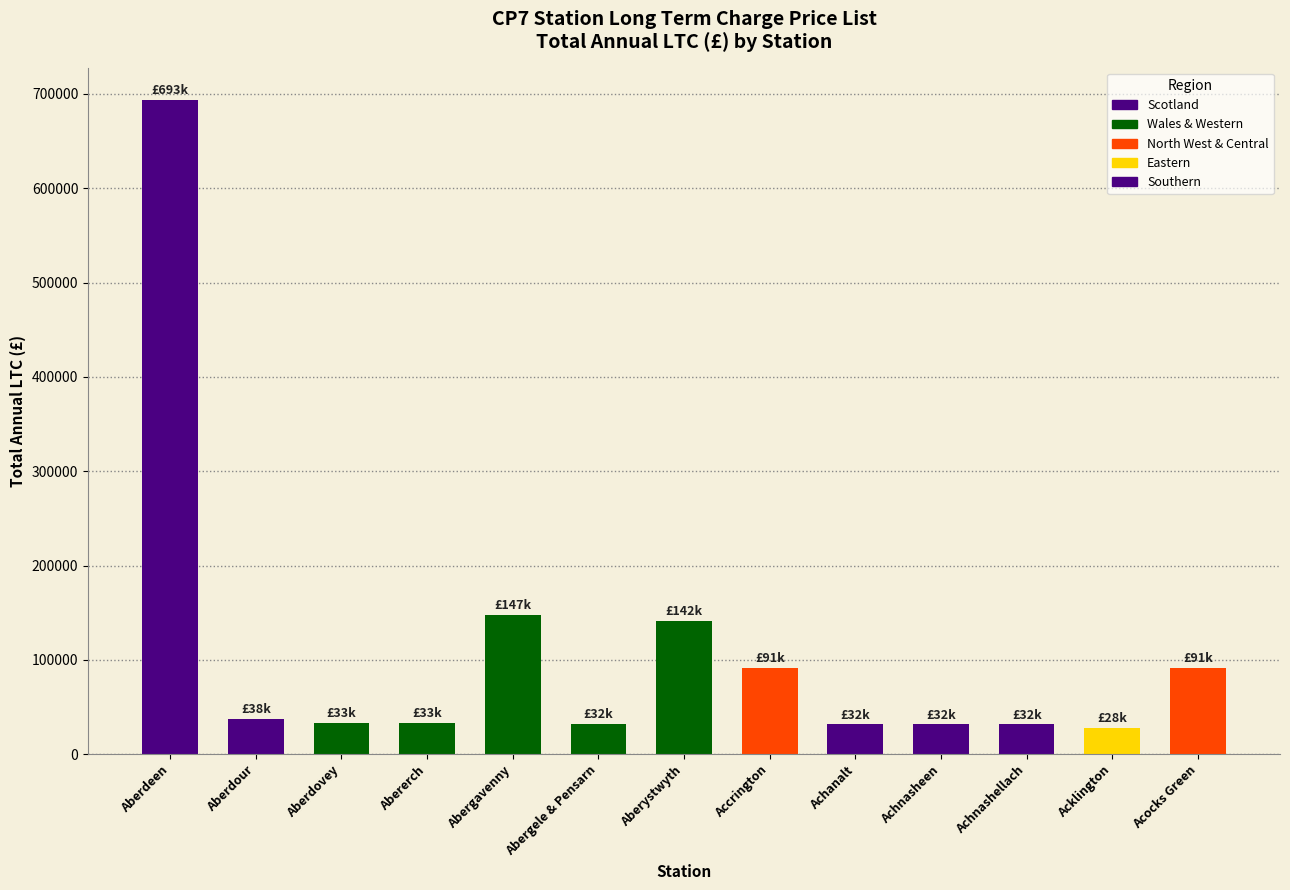

What is the sum of the values at Aberystwyth and Acklington?

169416.6